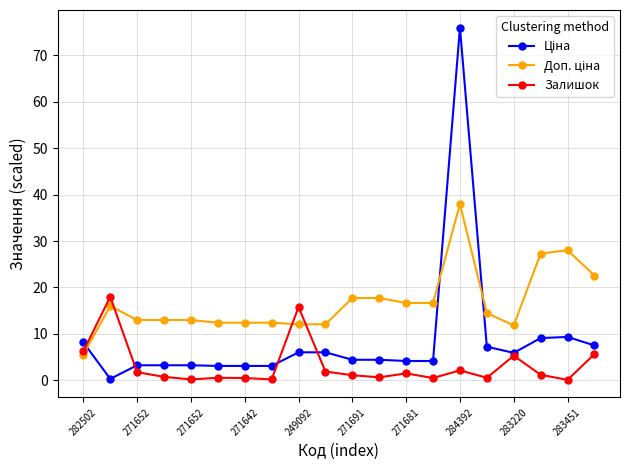

What is the greatest value displayed?

76.0